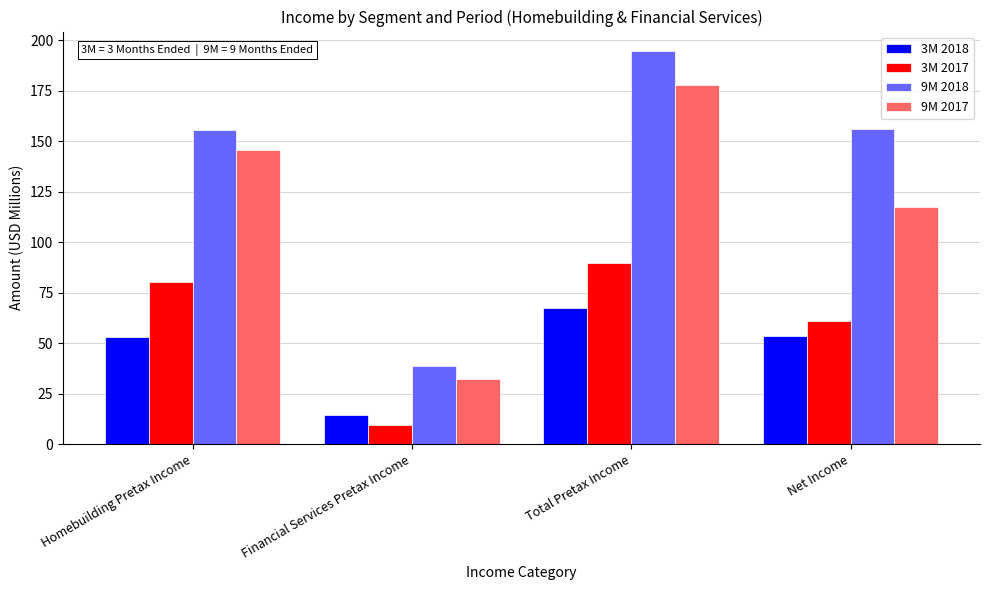

What is the sum of all 9M 2017 values?

473.2